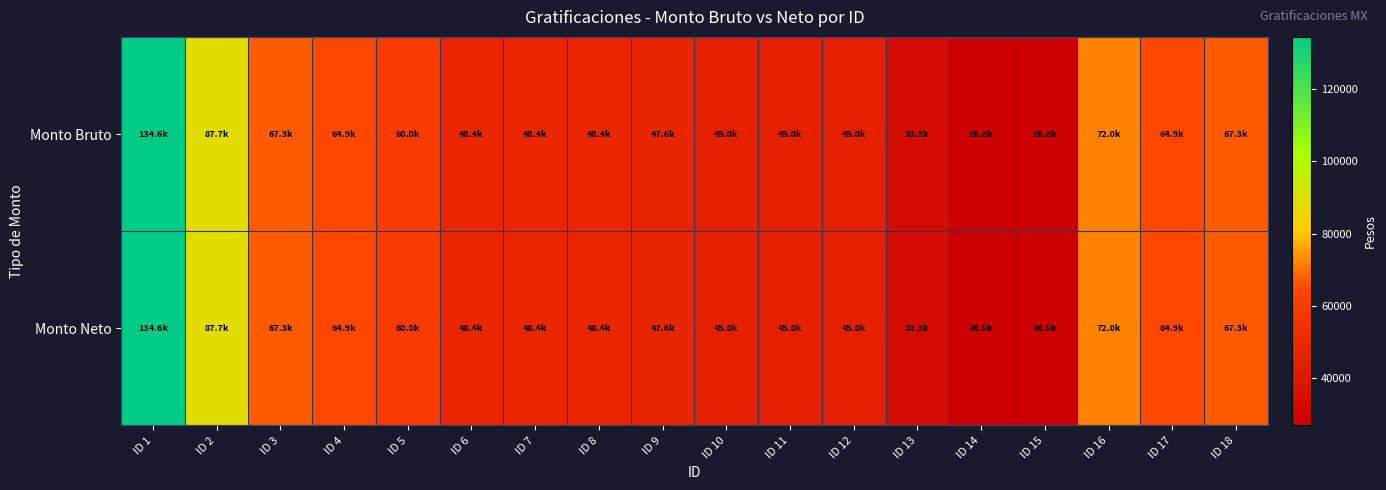

Which series has the largest total across all categories?

Monto Bruto